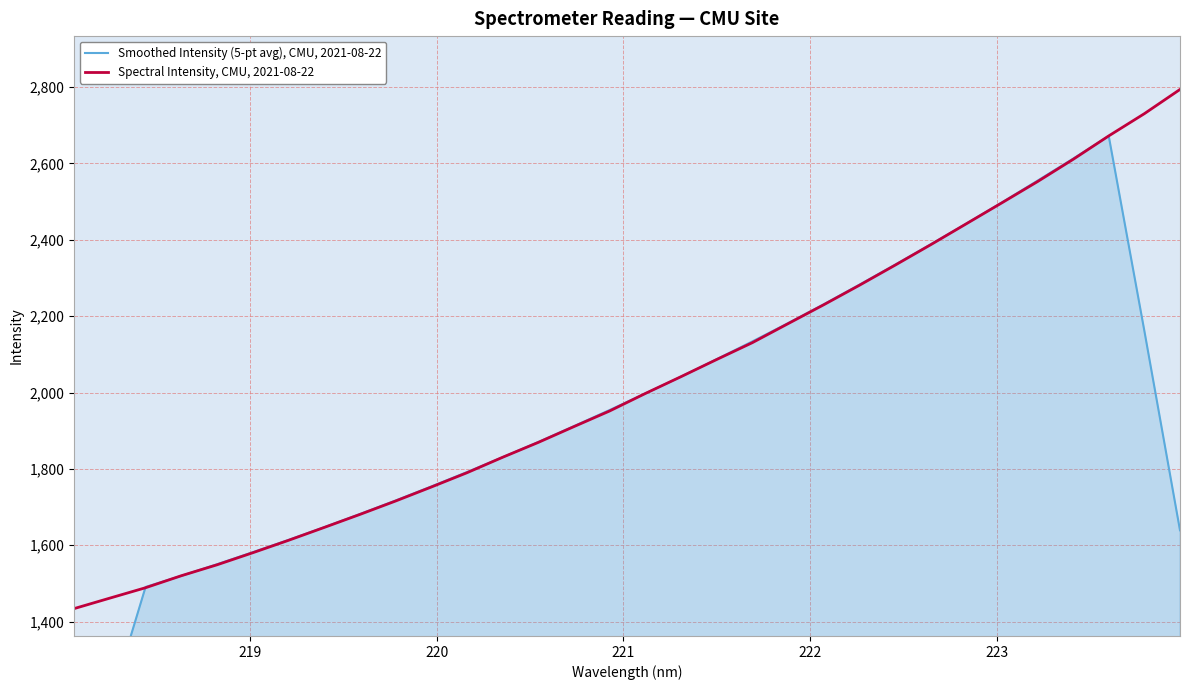

What is the highest value of the Spectral Intensity, CMU, 2021-08-22 series?

2794.0